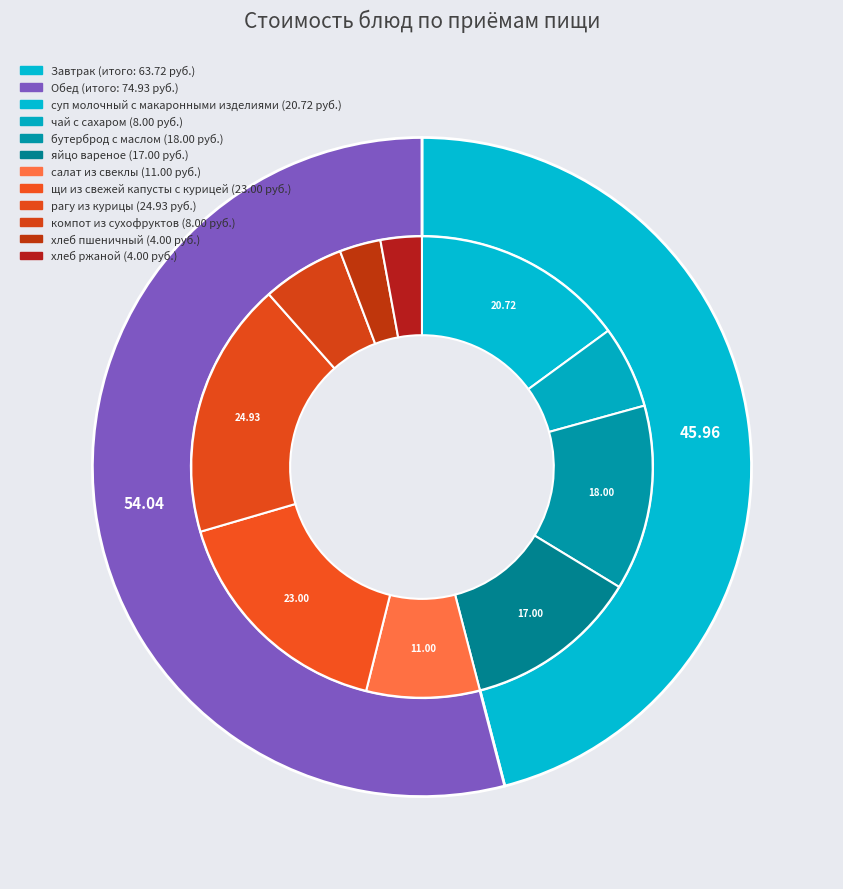

Which category has the biggest portion of the pie?

рагу из курицы